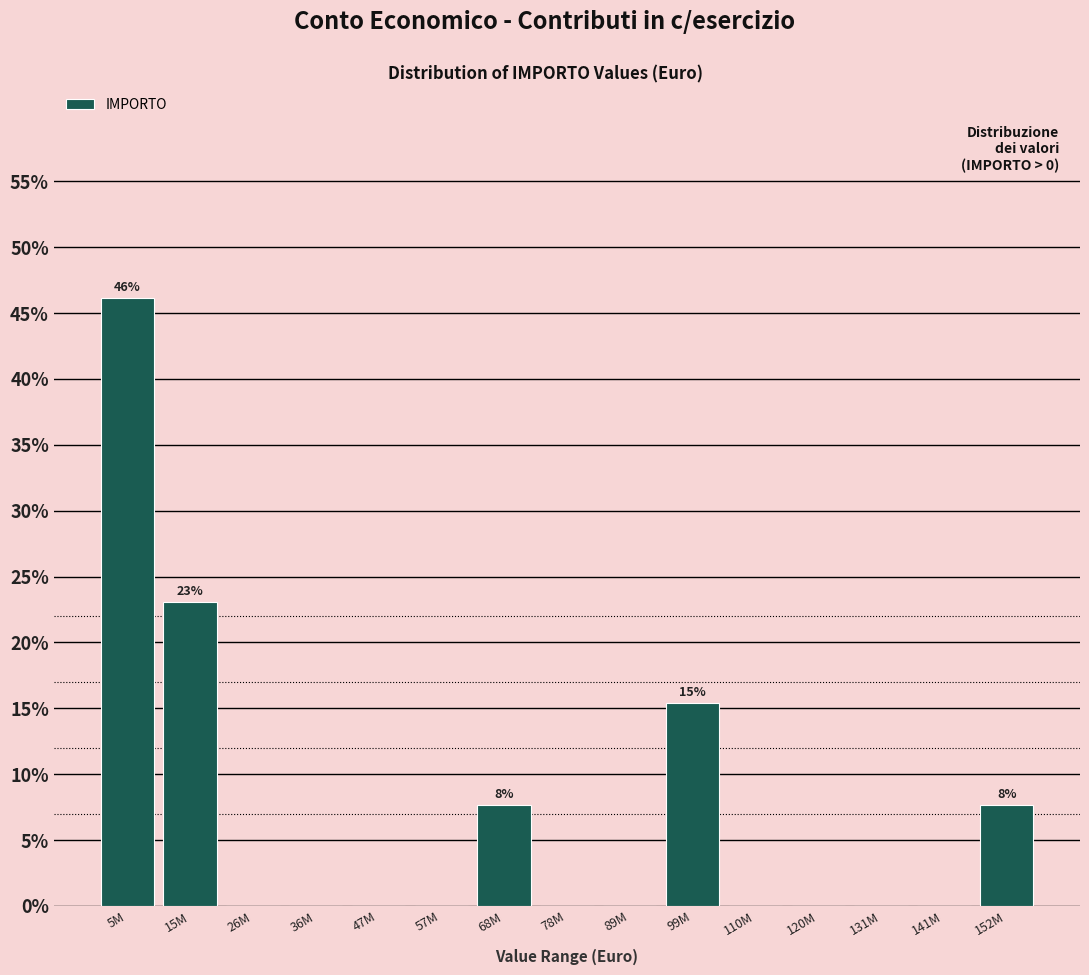

Reading left to right, list all the values displayed in this chart.

5M=46.2	15M=23.1	26M=0.0	36M=0.0	47M=0.0	57M=0.0	68M=7.7	78M=0.0	89M=0.0	99M=15.4	110M=0.0	120M=0.0	131M=0.0	141M=0.0	152M=7.7